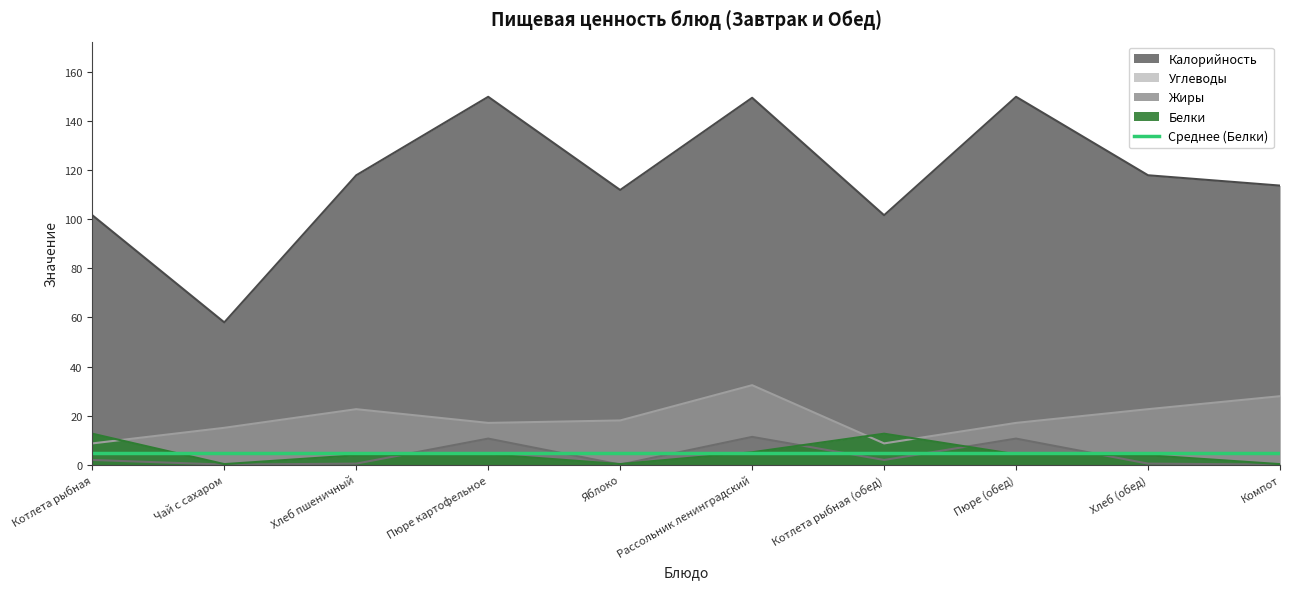

Reading left to right, what are all the values shown in this chart?

Калорийность: 101.7	58.0	118.0	150.0	112.0	149.6	101.7	150.0	118.0	113.8
Белки: 12.6	0.2	3.8	4.2	0.2	5.0	12.6	4.2	3.8	0.2
Жиры: 1.9	0.0	0.4	10.6	0.0	11.3	1.9	10.6	0.4	0.0
Углеводы: 8.6	15.0	22.6	17.0	18.0	32.4	8.6	17.0	22.6	27.9